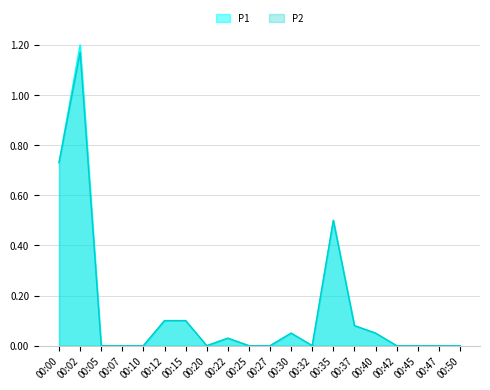

True or false: P1 has a value of 0.0 at 00:50.

True